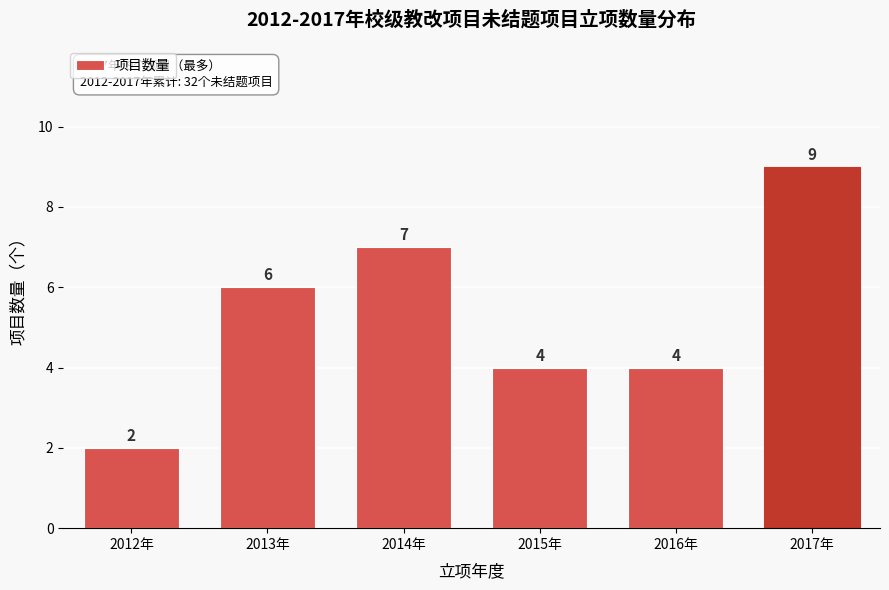

Reading left to right, extract all data points from this chart.

2	6	7	4	4	9